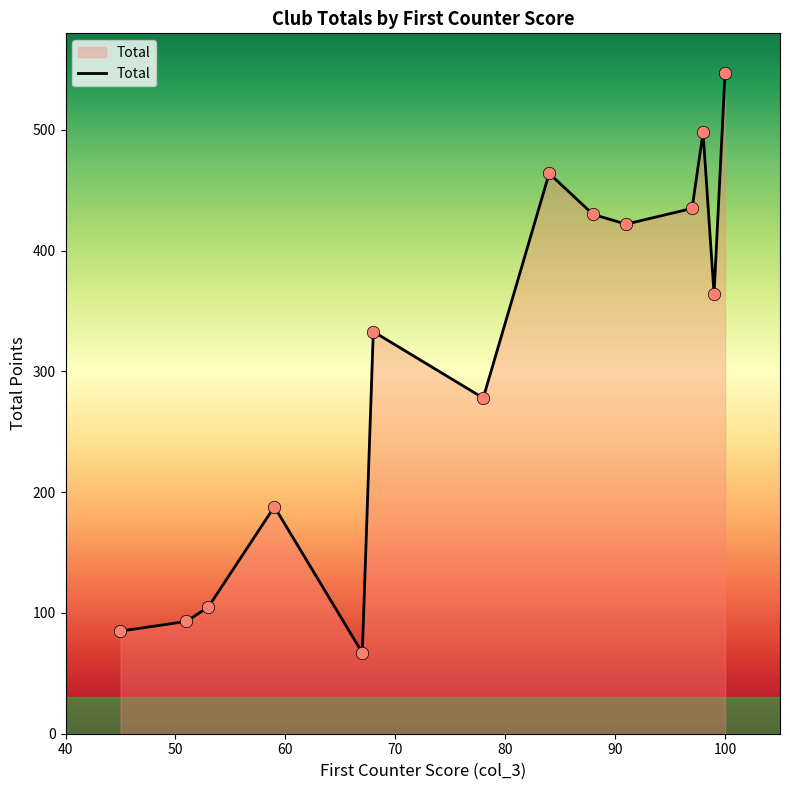

What is the minimum value shown in the chart?

67